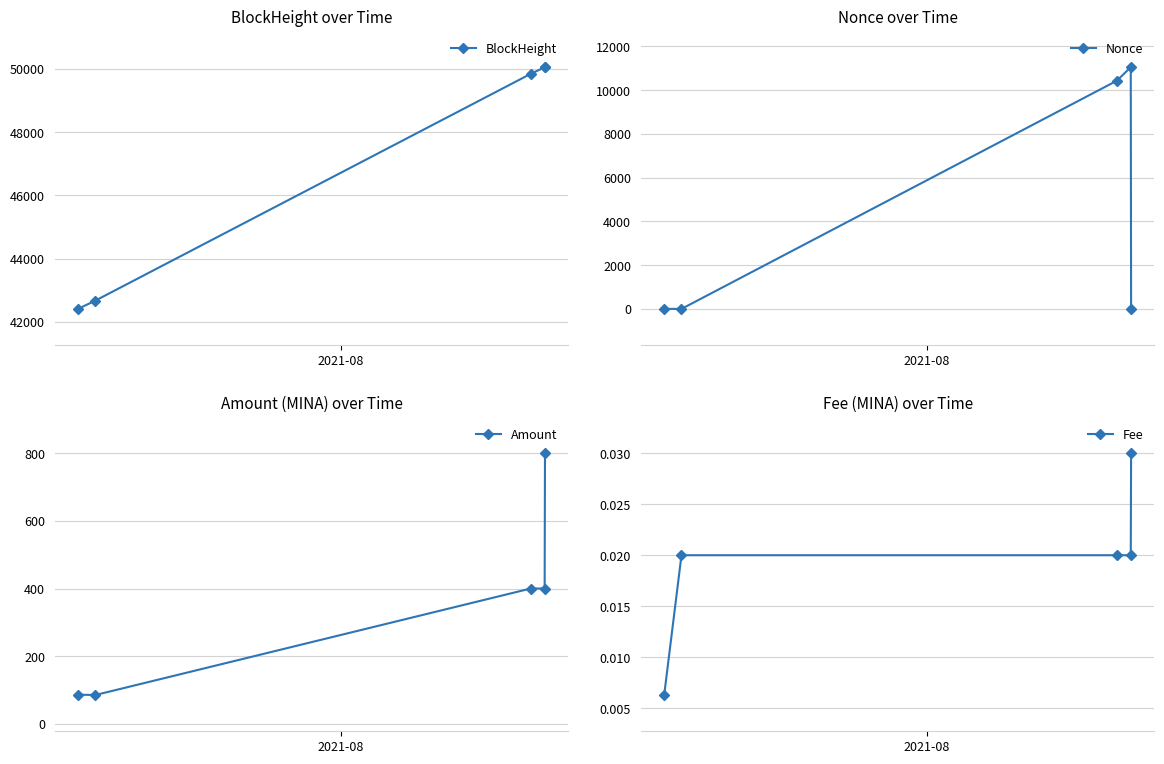

True or false: BlockHeight has more than 2 points higher than both neighbors.

False